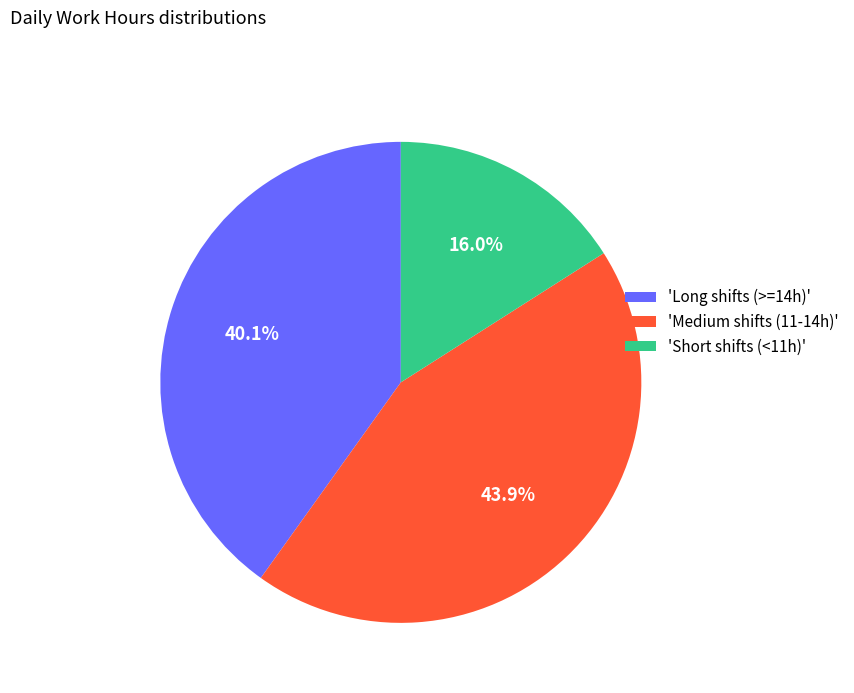

What is the total percentage of 'Medium shifts (11-14h)' and 'Long shifts (>=14h)'?

84.0%